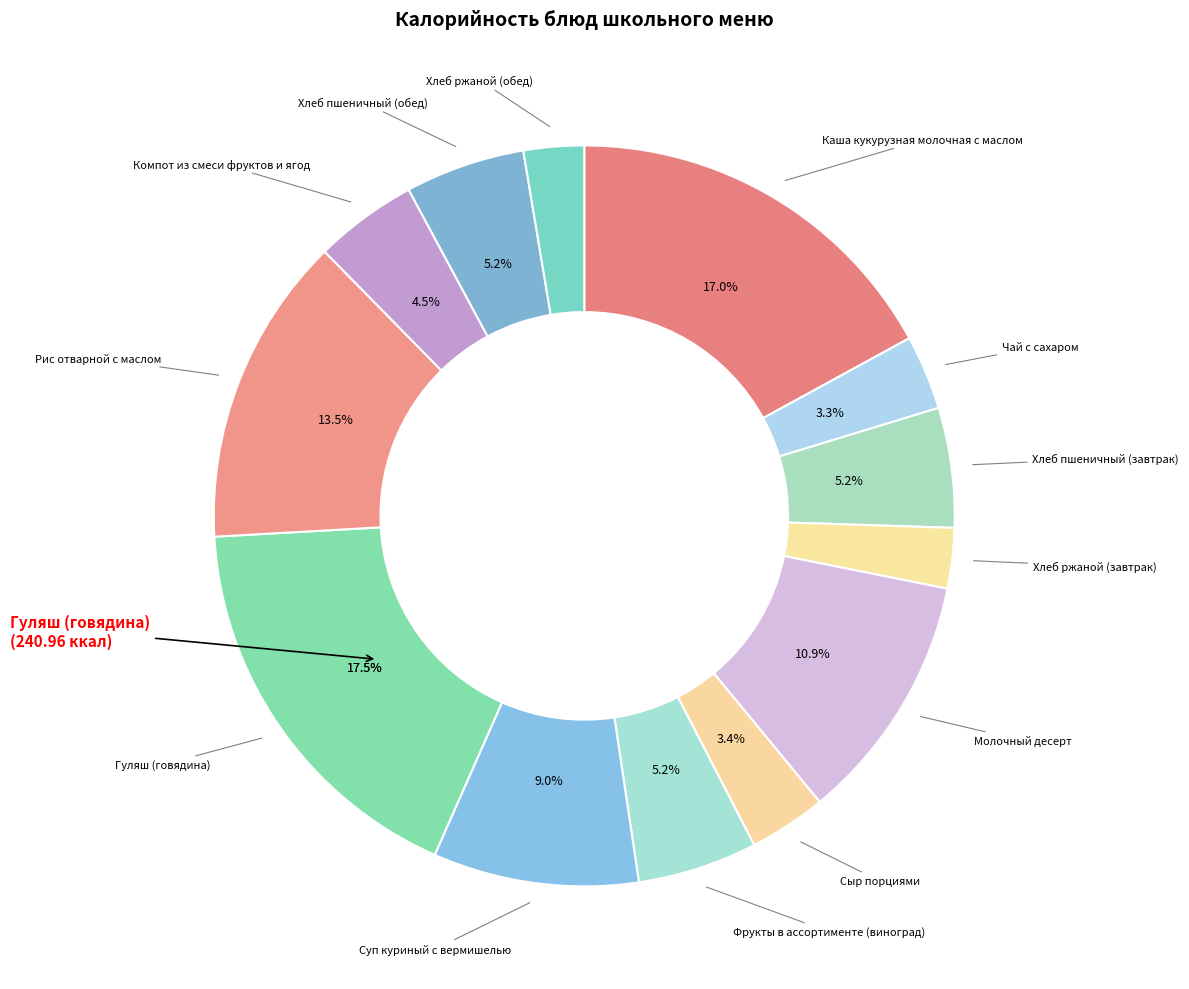

Is there a majority slice in this chart?

No